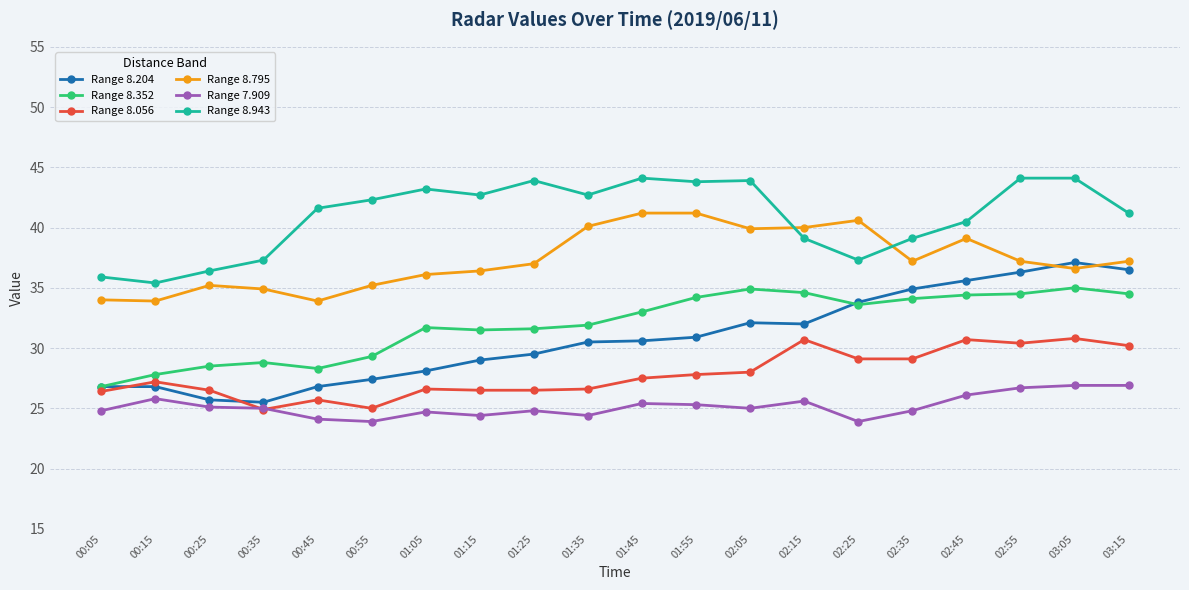

What is the total value across all series at 00:25?

177.4